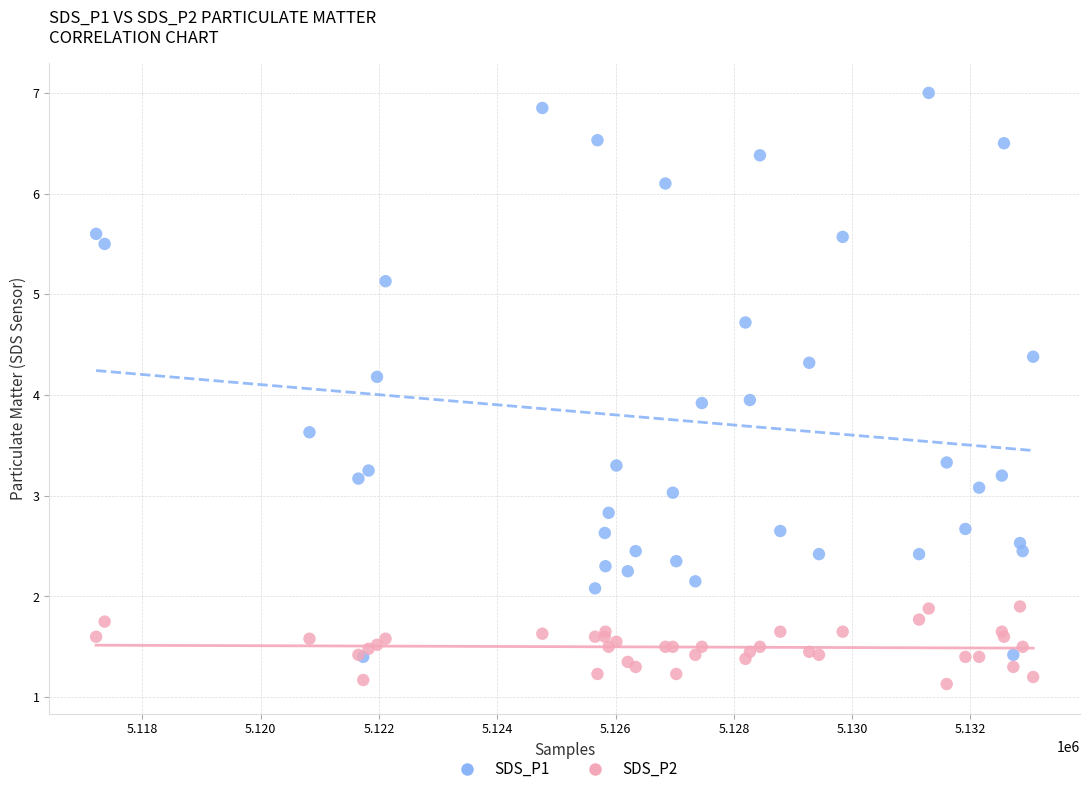

Which series contains the lowest Y value?

SDS_P2